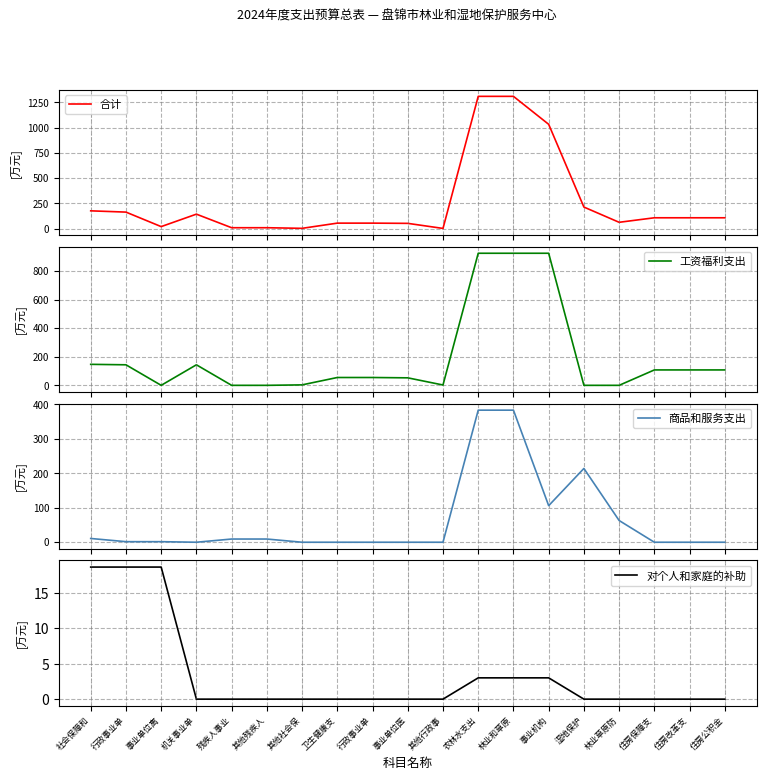

At which label does 工资福利支出 reach its minimum?

事业单位离